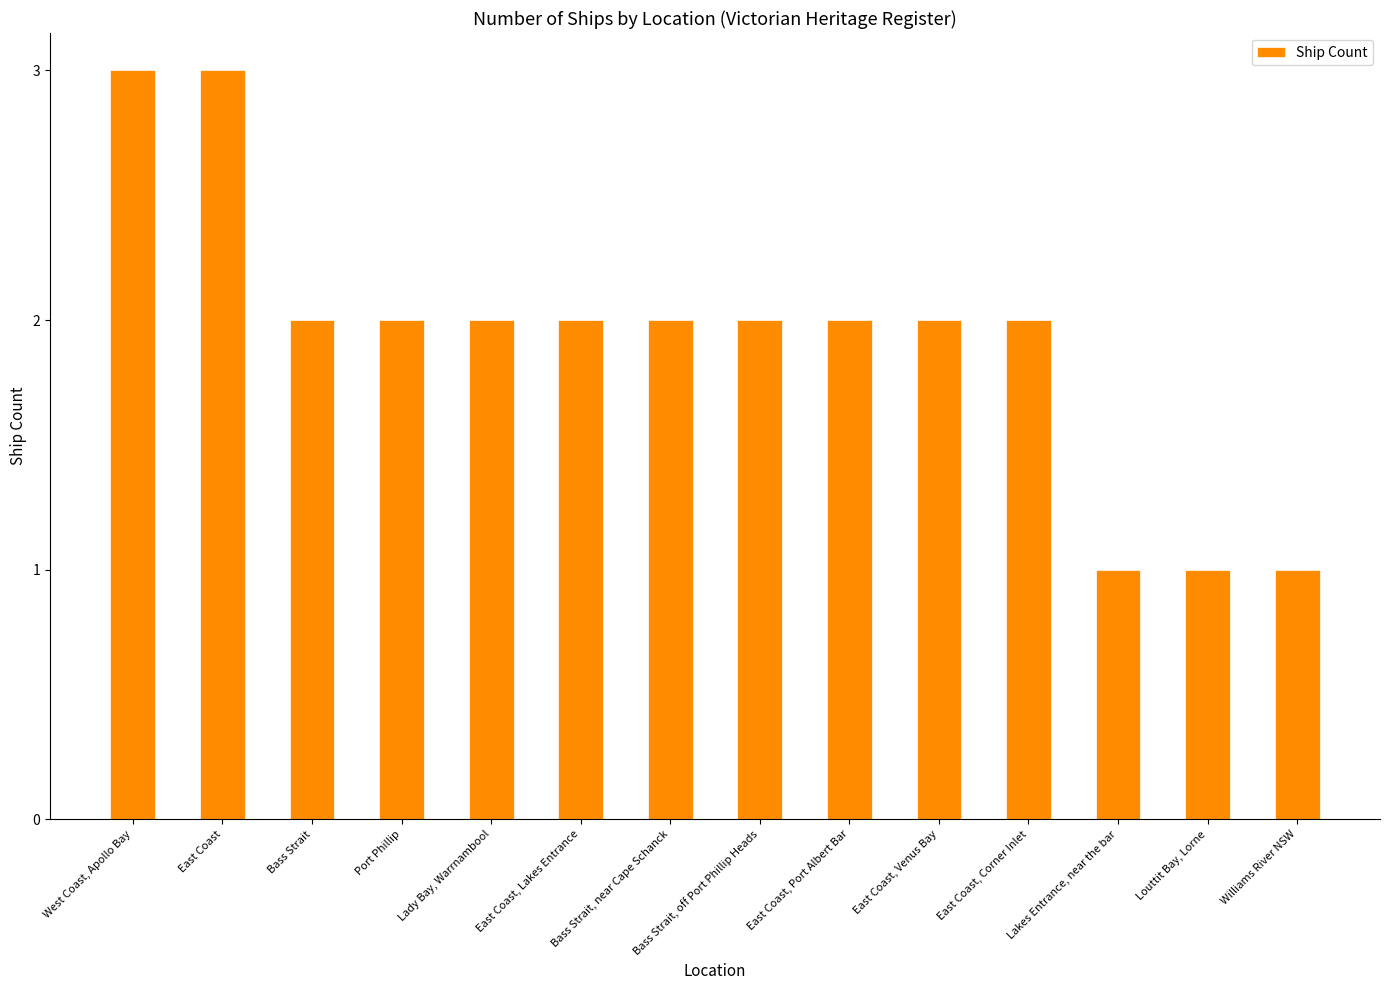

What is the value of the 4th bar from the left?

2